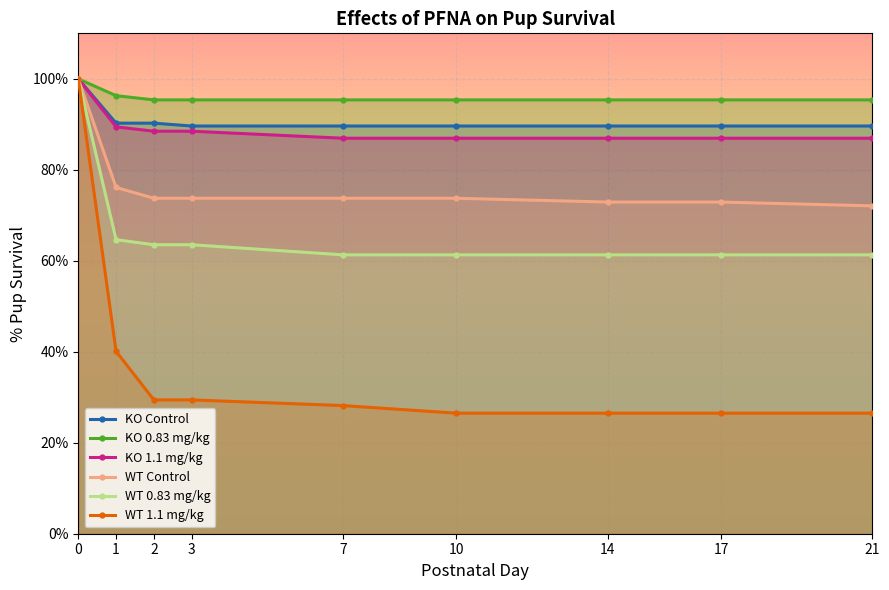

Rank the categories by KO 0.83 mg/kg value from highest to lowest.

0, 1, 2, 3, 7, 10, 14, 17, 21